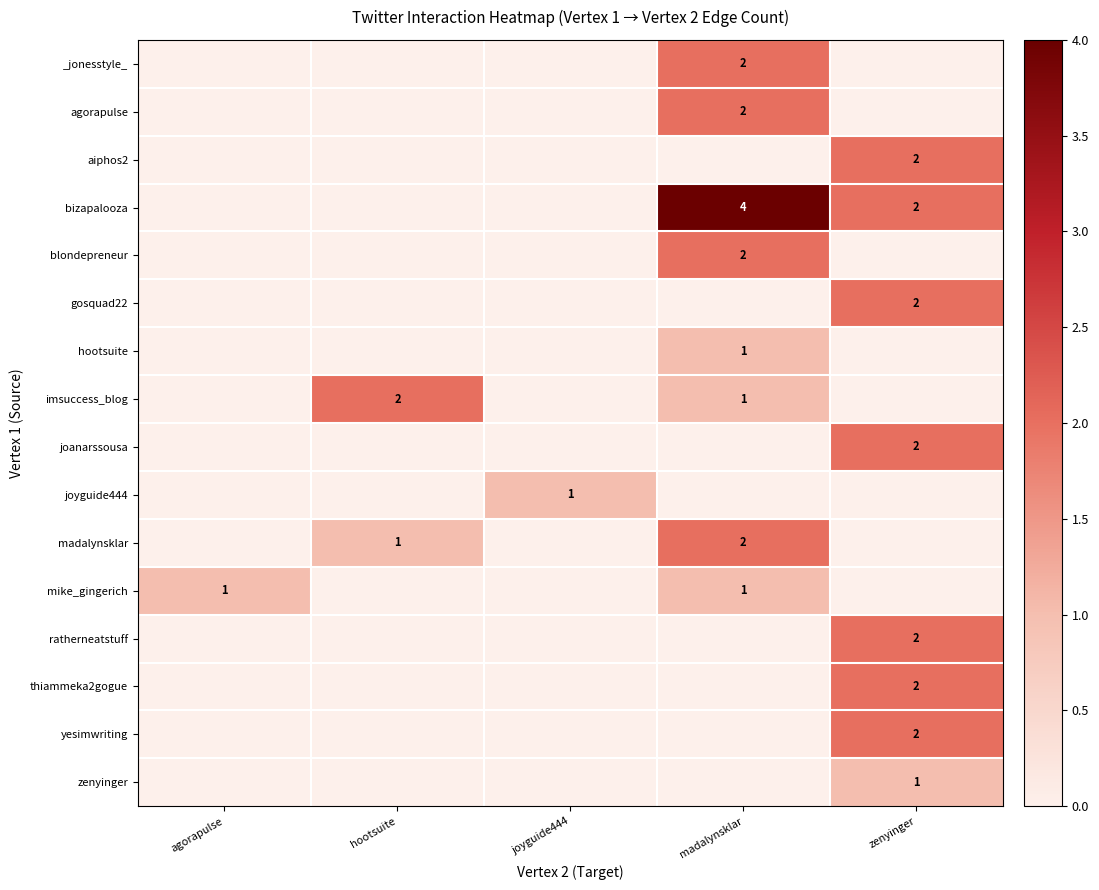

Between madalynsklar and agorapulse, which is larger?

madalynsklar